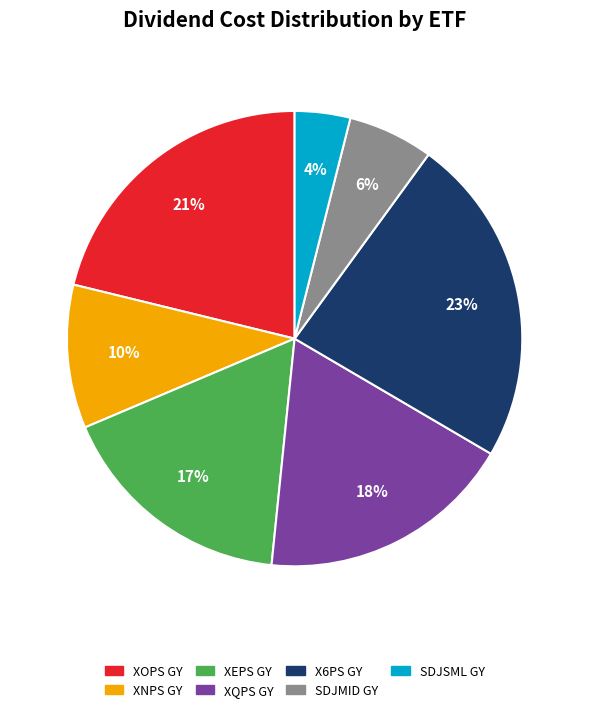

Rank the categories by value from lowest to highest.

SDJSML GY, SDJMID GY, XNPS GY, XEPS GY, XQPS GY, XOPS GY, X6PS GY